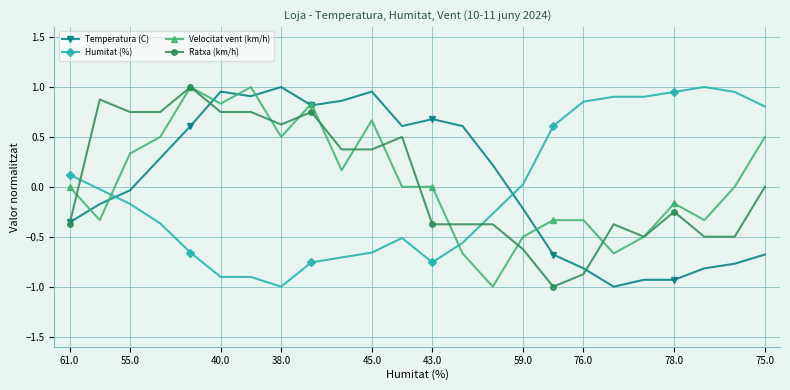

How many lines are shown in the chart?

4